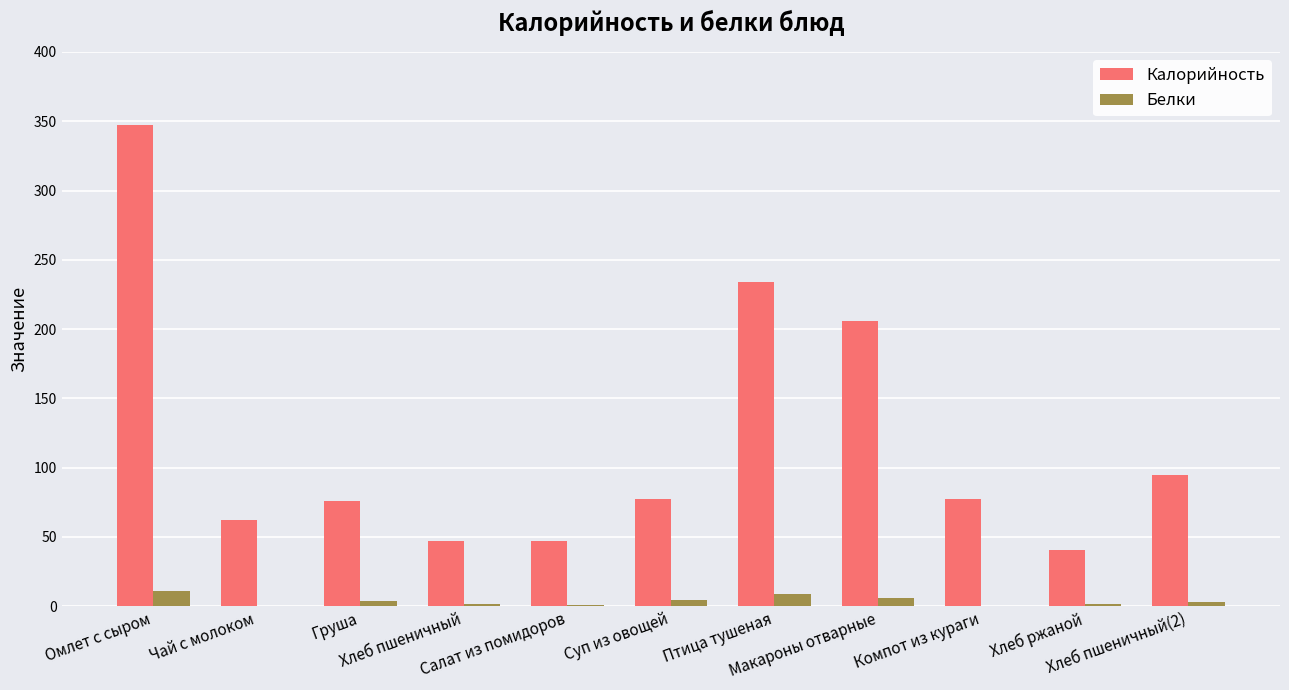

Is the value of Белки at Компот из кураги greater than the value of Калорийность at Чай с молоком?

No